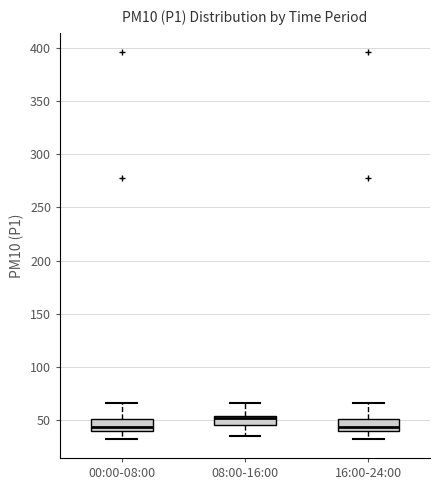

Where does the lower whisker of the box for 00:00-08:00 end on the y-axis? The values are not printed on the chart, so give them approximately, as read against the axis.

35